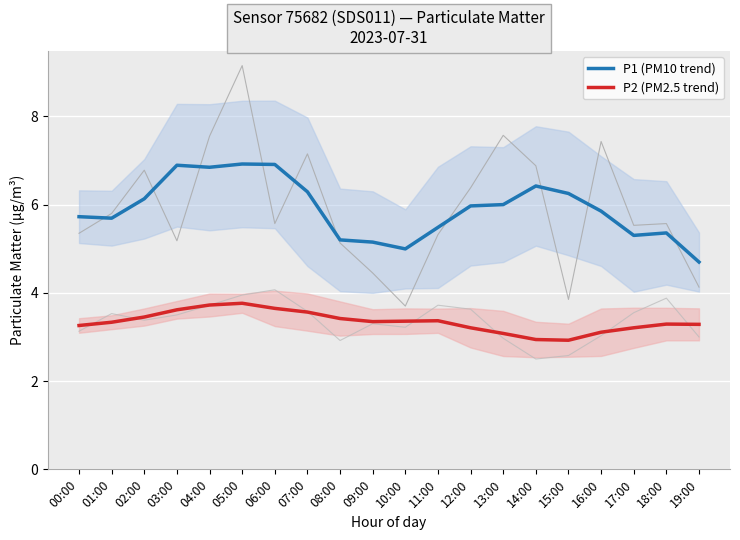

Where is the first local maximum for P2 (PM2.5 trend)?

05:00